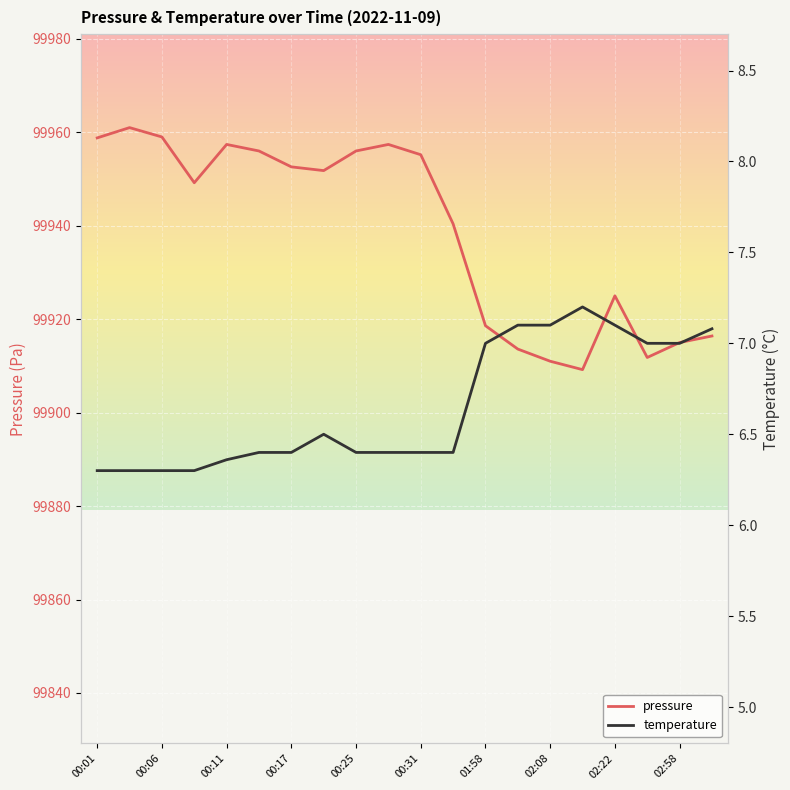

The value of pressure at 01:58 is 136176.0. True or false?

False